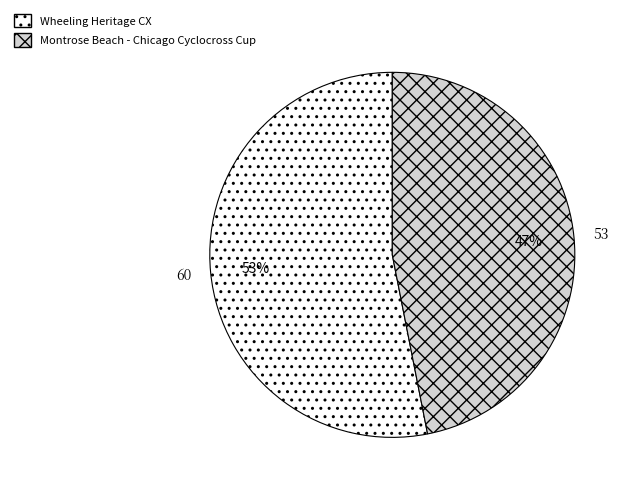

True or false: Wheeling Heritage CX accounts for 64% of the total.

False